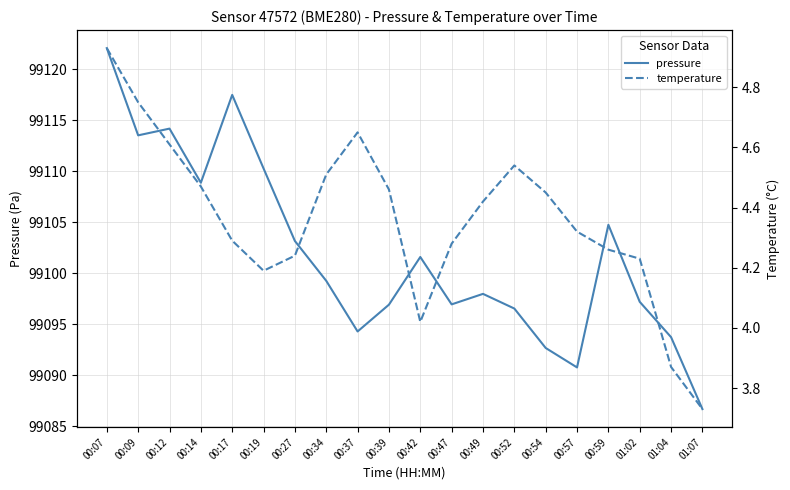

List the series in order of their peak value, highest first.

pressure, temperature